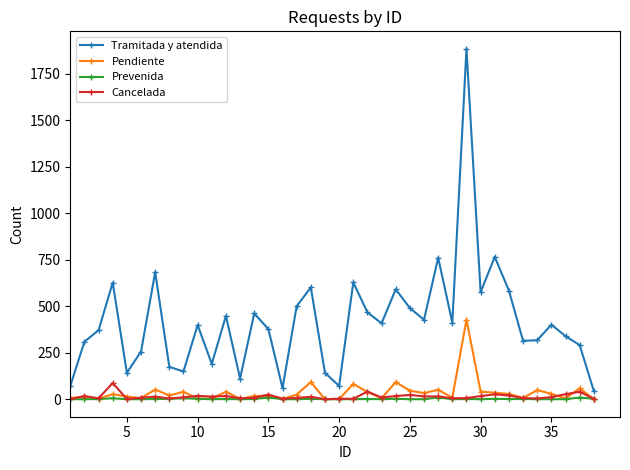

How many interior local peaks does the Tramitada y atendida series have?

12